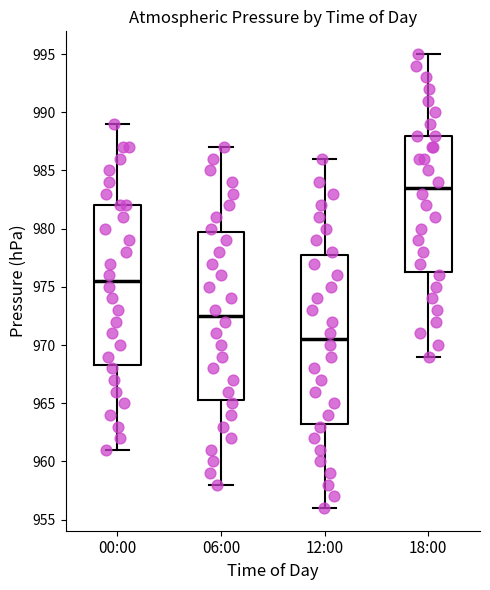

Which box has the highest median line?

18:00